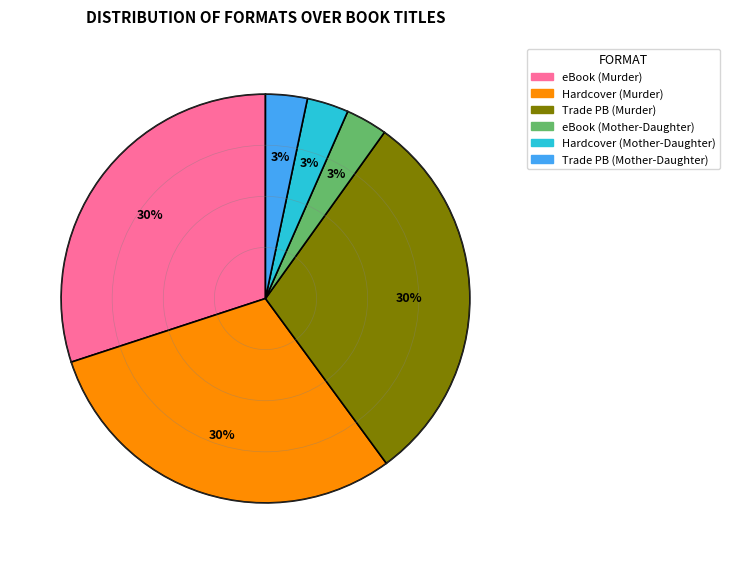

Is there any slice that represents more than half of the pie?

No